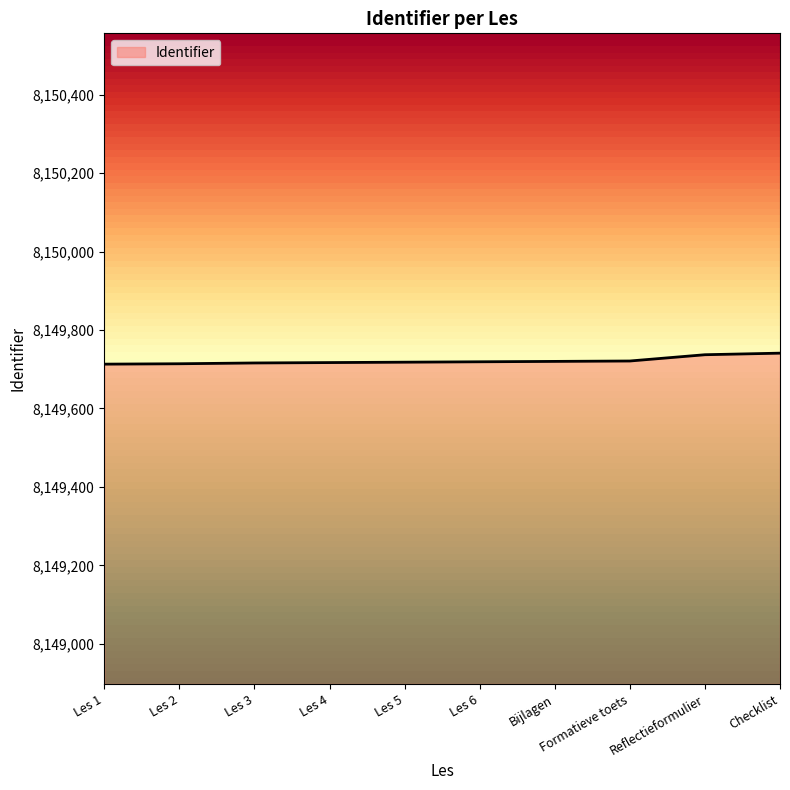

What is the minimum value shown in the chart?

8149713